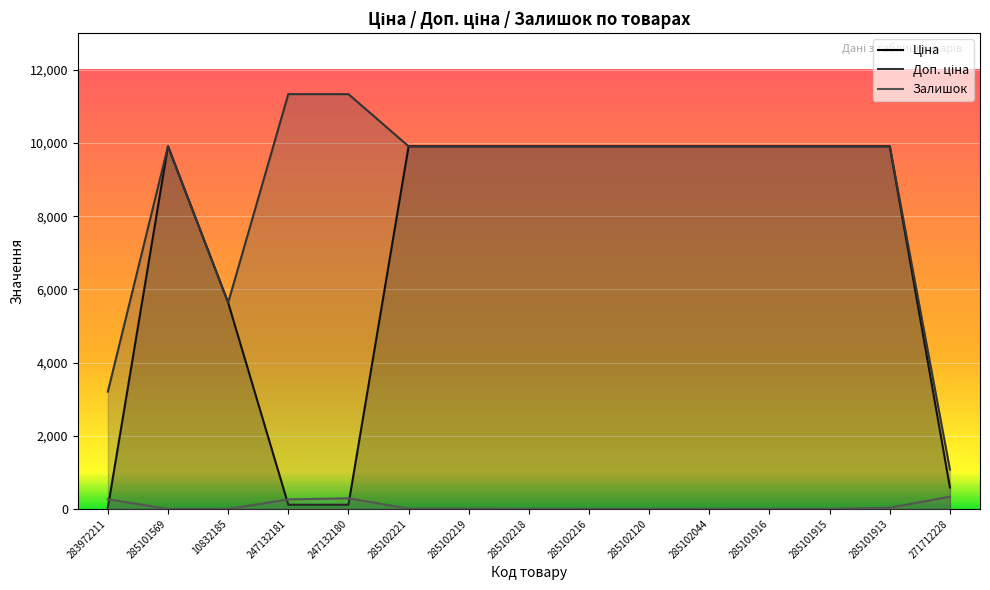

At which label does Залишок first exceed 3?

283972211